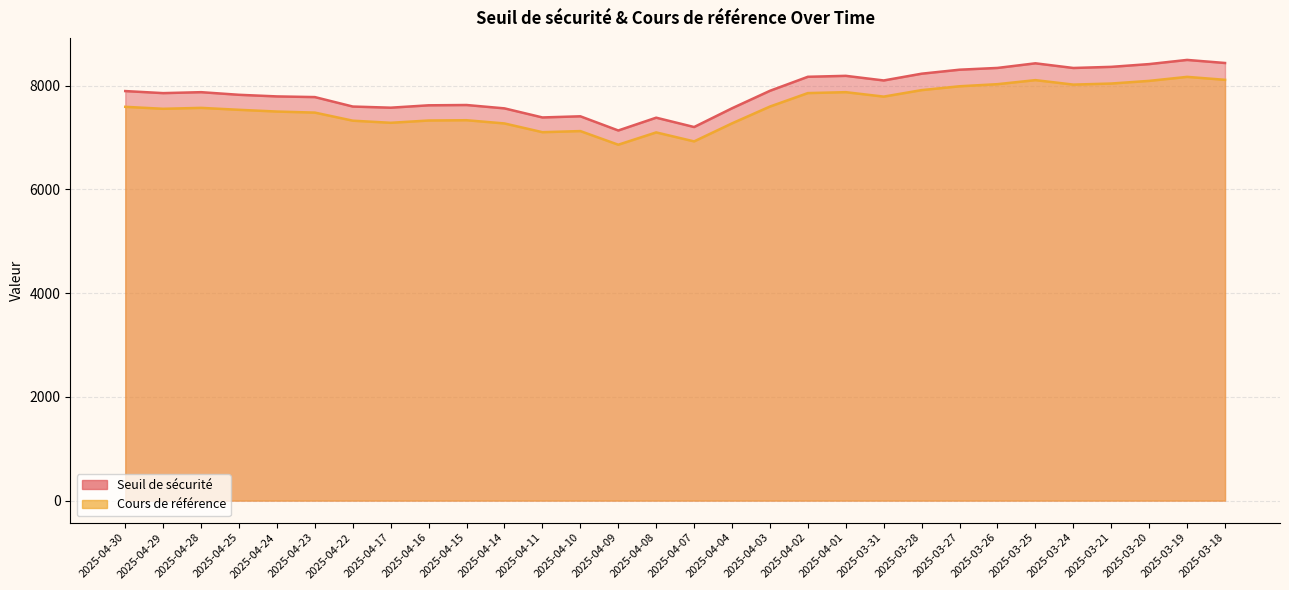

Where is Cours de référence nearest to the value 7517?

2025-04-24